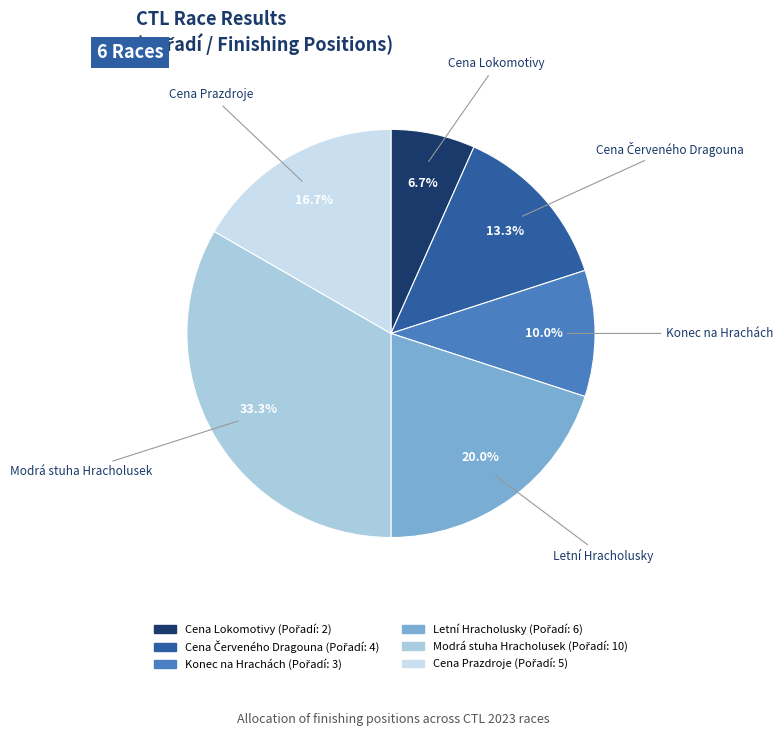

Is there a majority slice in this chart?

No